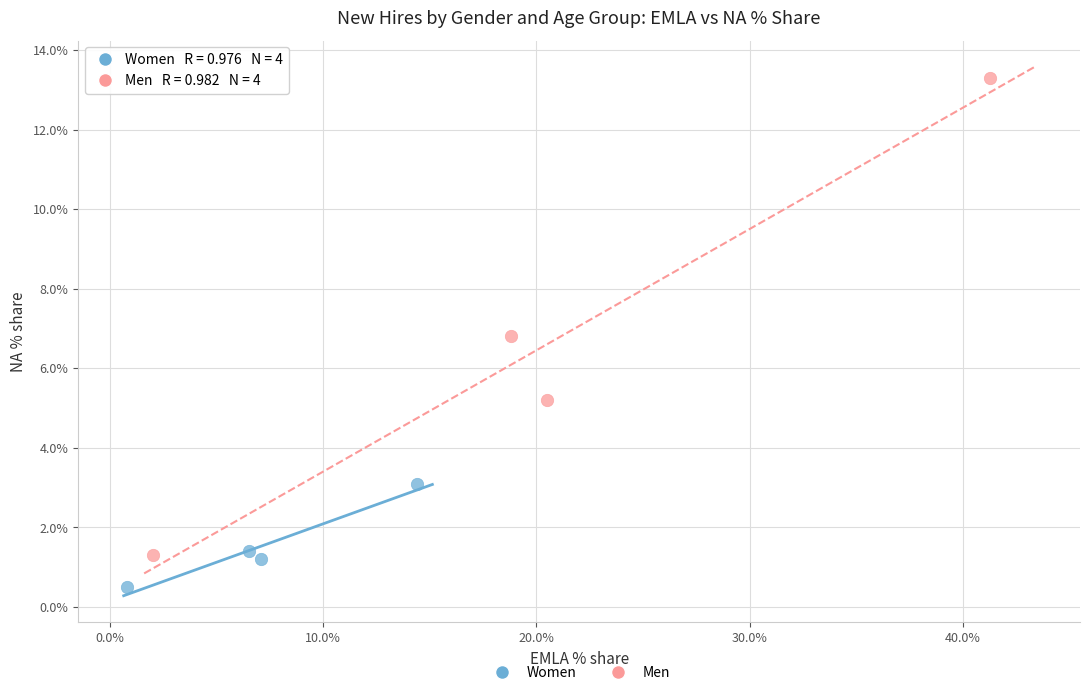

Which series reaches the minimum Y coordinate?

Women